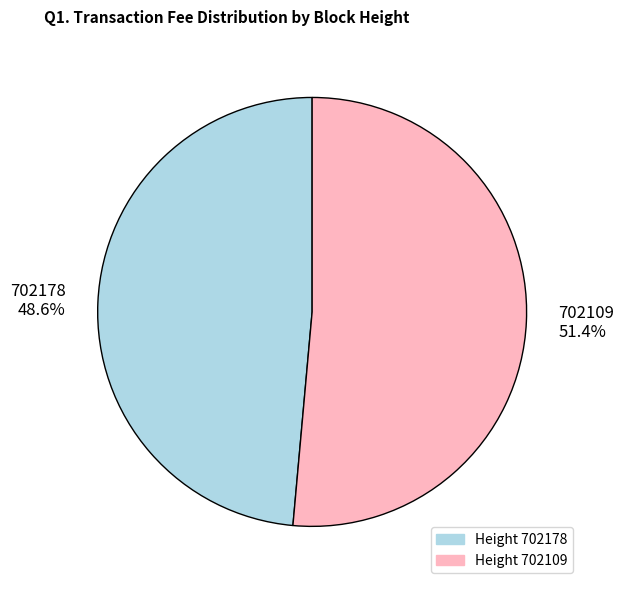

To the nearest percent, what percentage of the pie is 702109?

51%